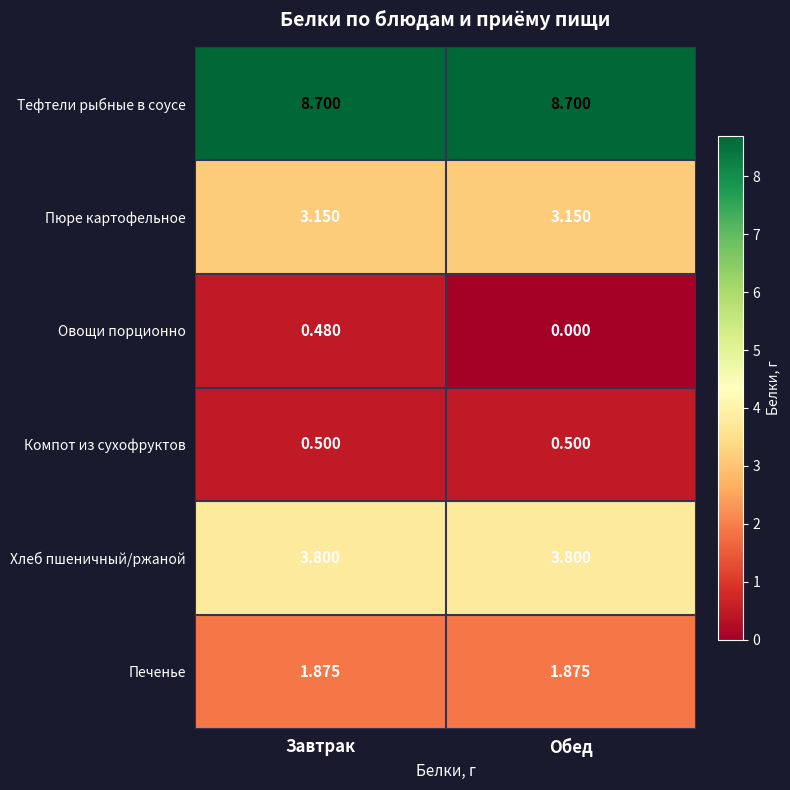

At how many categories does at least one series exceed 7?

2